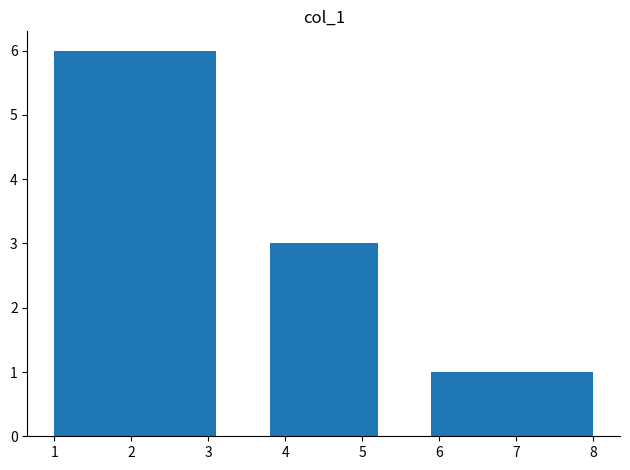

Reading left to right, list every bar in this chart as the range it spans on the x-axis followed by its height. The values are not printed on the chart, so give them approximately, as read against the axis.

1.0 to 1.7: 6
1.7 to 2.4: 6
2.4 to 3.1: 6
3.1 to 3.8: 0
3.8 to 4.5: 3
4.5 to 5.2: 3
5.2 to 5.9: 0
5.9 to 6.6: 1
6.6 to 7.3: 1
7.3 to 8.0: 1